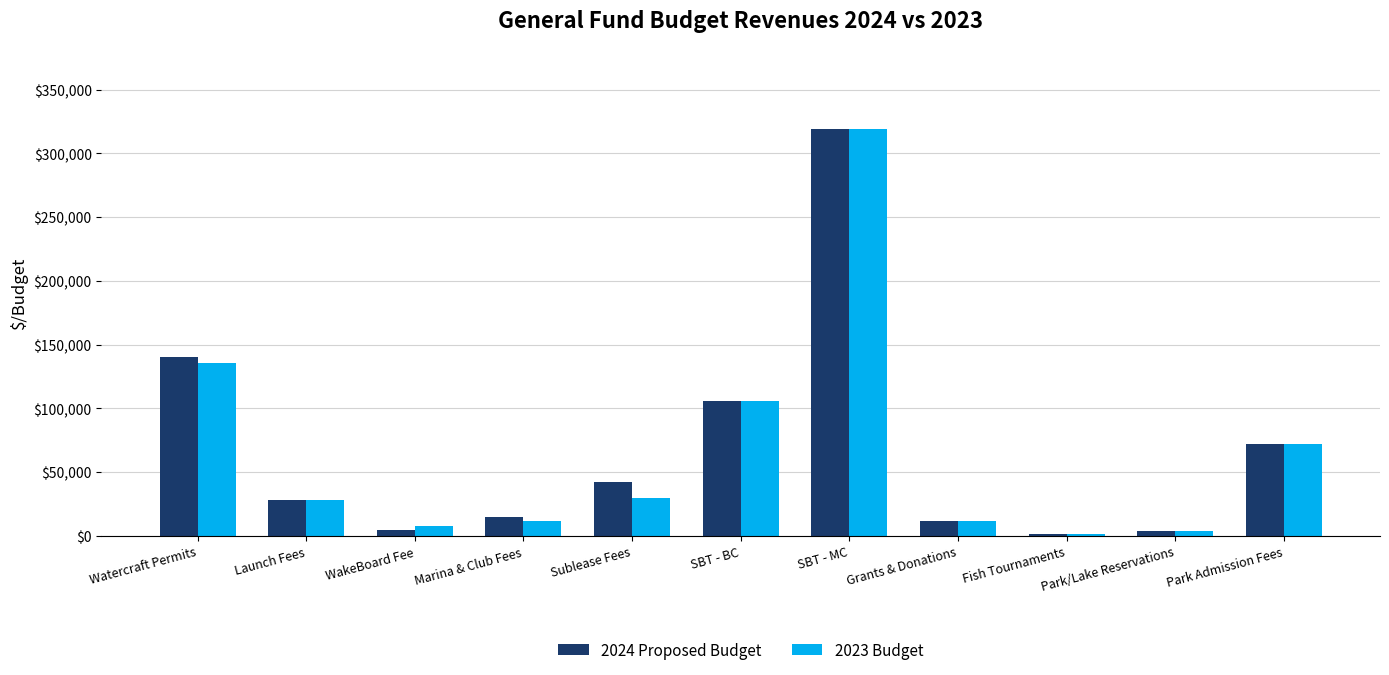

What is the total value across all series at Grants & Donations?

24000